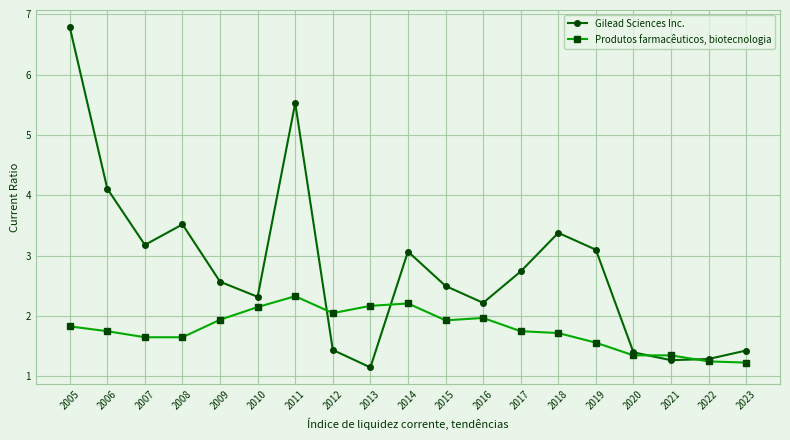

True or false: Produtos farmacêuticos, biotecnologia has a value of 1.1 at 2019.

False